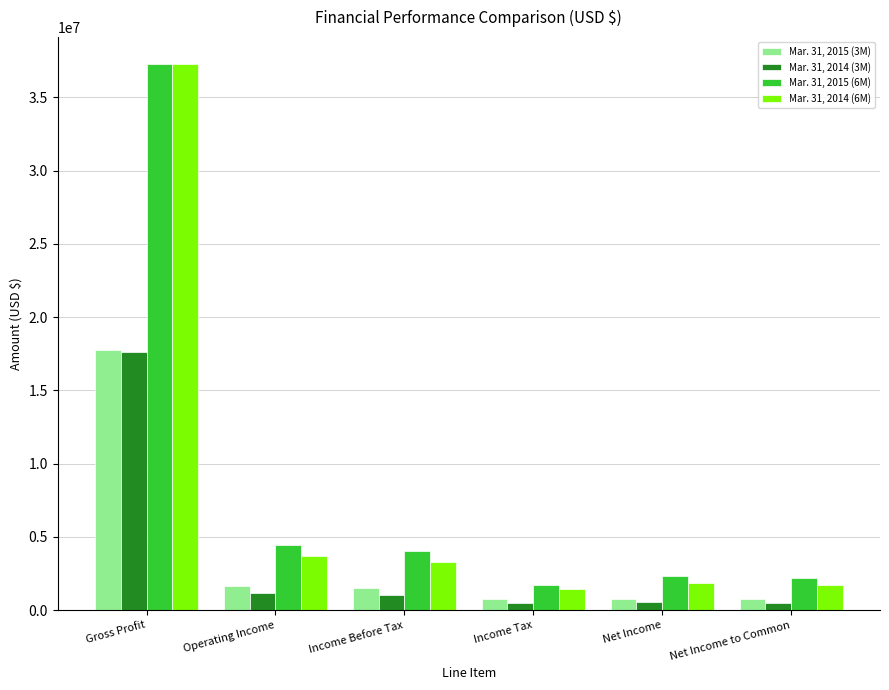

How many bars are there in each group?

4